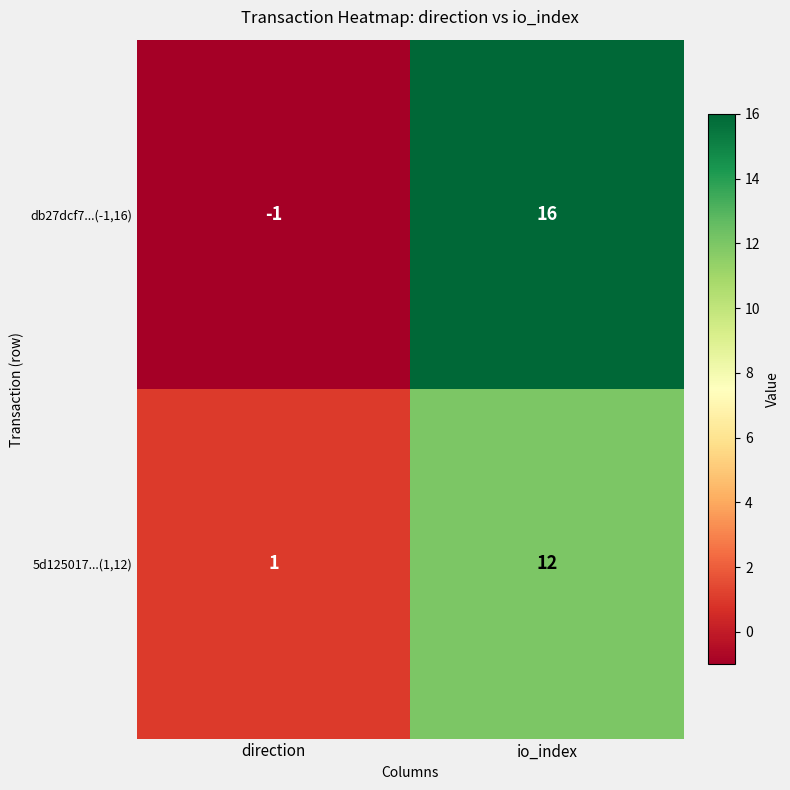

At which label is db27dcf7...(-1,16) closest to 7?

direction